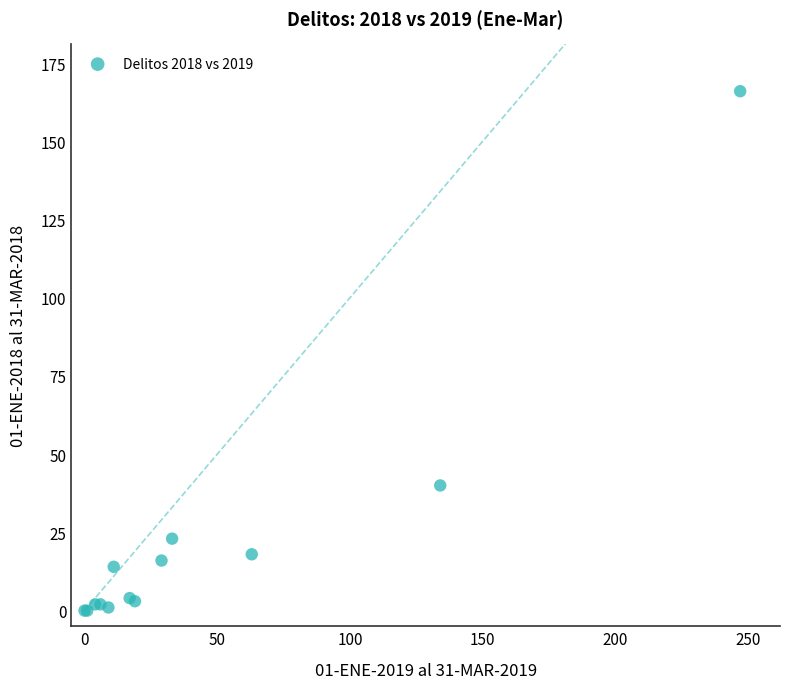

What Y value in the scatter plot is closest to 83?

40